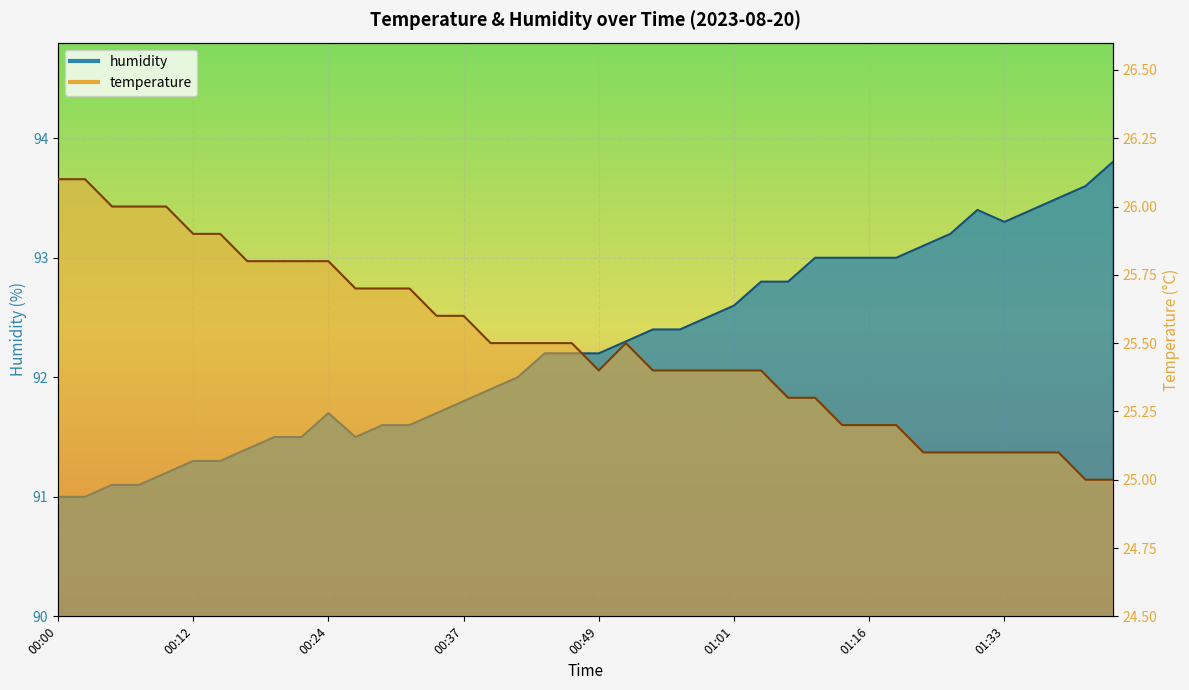

The value of humidity at 00:20 is 128.4. True or false?

False